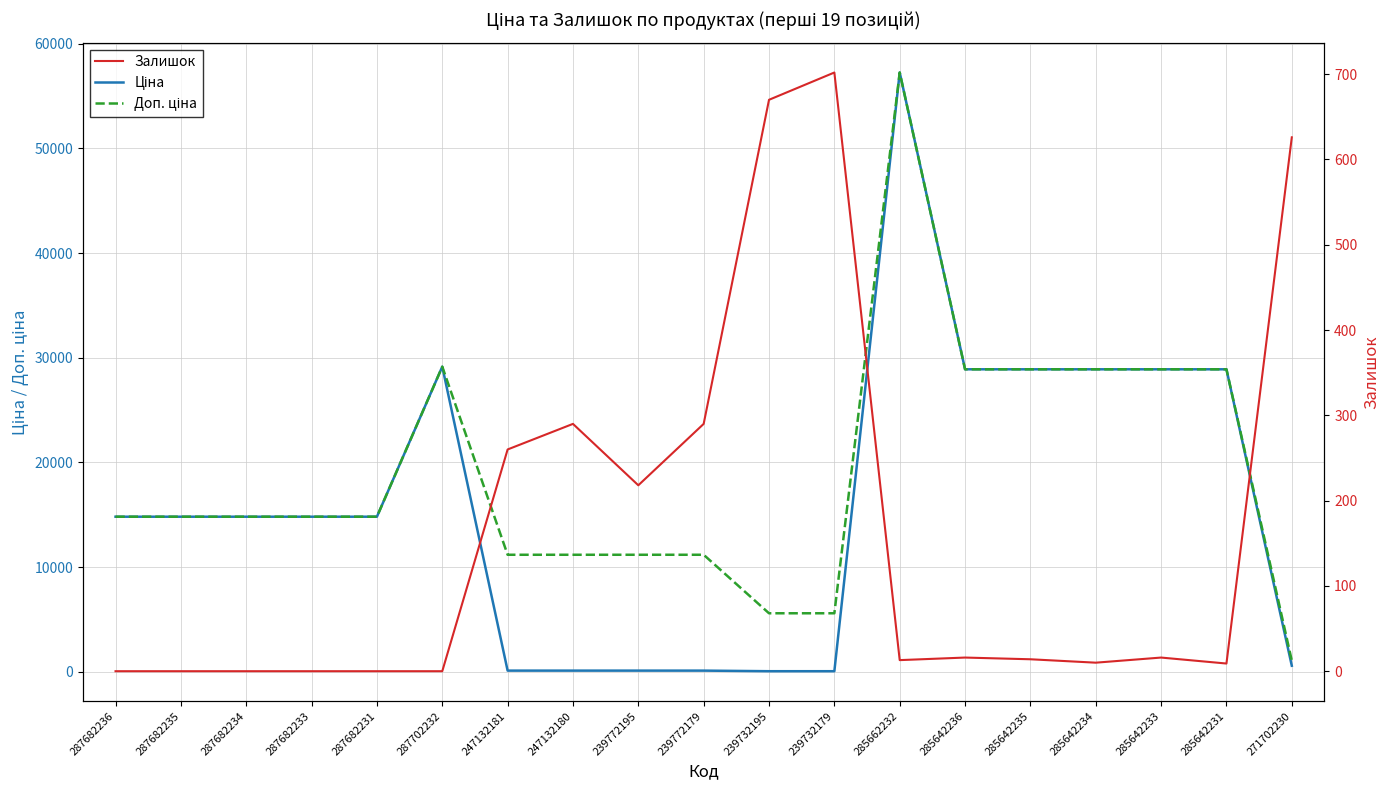

Reading left to right, what are all the values shown in this chart?

Ціна: 14817.6	14817.6	14817.6	14817.6	14817.6	29152.3	111.8	111.8	111.8	111.8	55.9	55.9	57258.0	28901.7	28901.7	28901.7	28901.7	28901.7	578.1
Доп. ціна: 14817.6	14817.6	14817.6	14817.6	14817.6	29152.3	11182.0	11182.0	11182.0	11182.0	5591.0	5591.0	57258.0	28901.7	28901.7	28901.7	28901.7	28901.7	1060.0
Залишок: 0.0	0.0	0.0	0.0	0.0	0.0	260.0	290.0	218.0	290.0	670.0	702.0	13.0	16.0	14.0	10.0	16.0	9.0	626.0